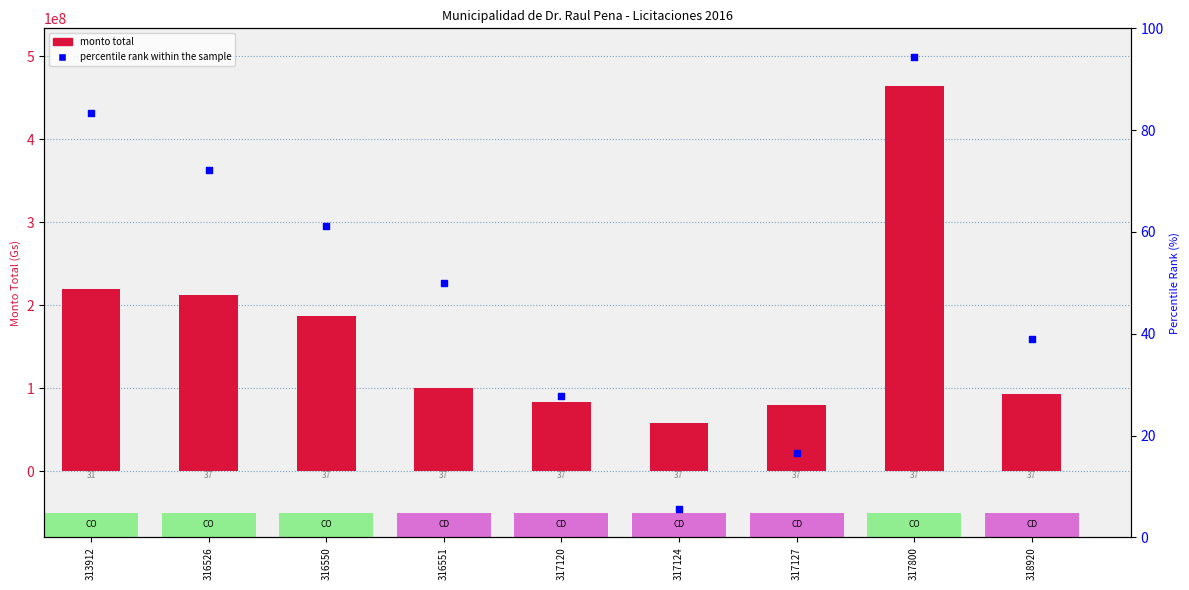

What is the total value across all series at 317800?

464080544.4